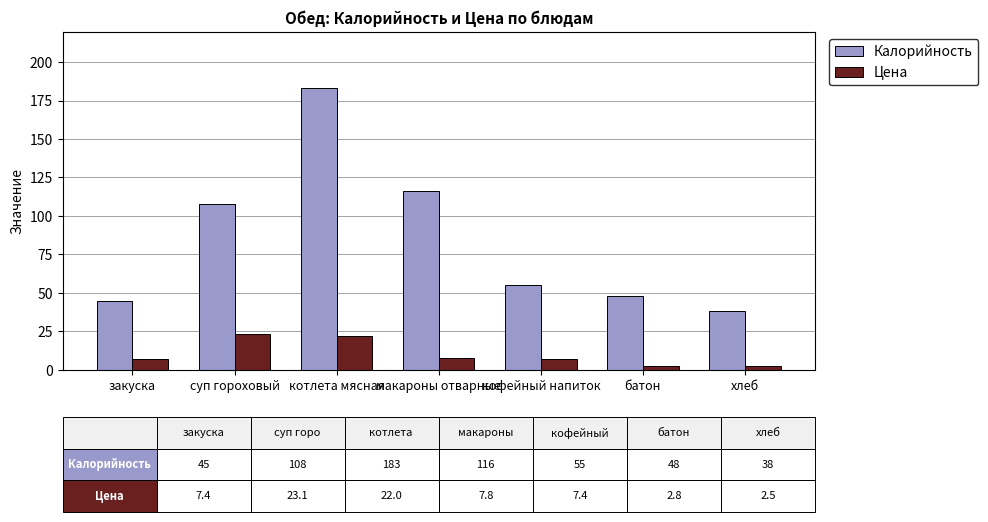

What position from the right is хлеб?

1